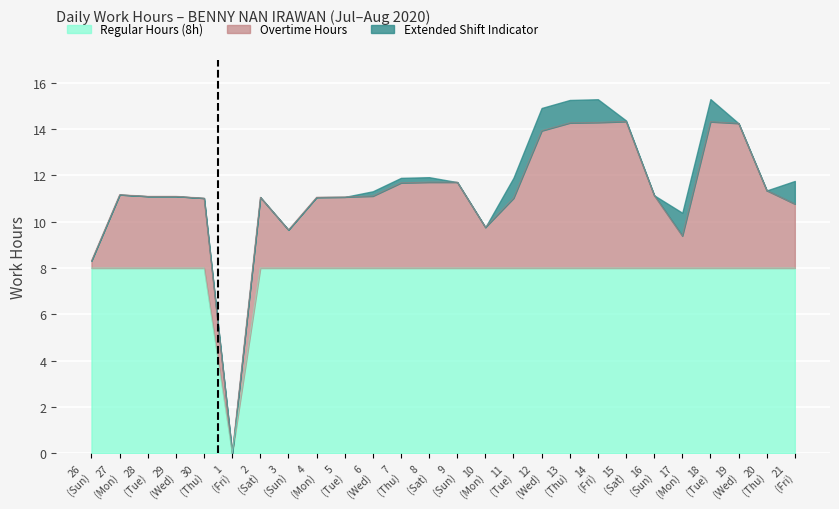

The Actual Hours series shows 9.4 at 17 (Mon). True or false?

True